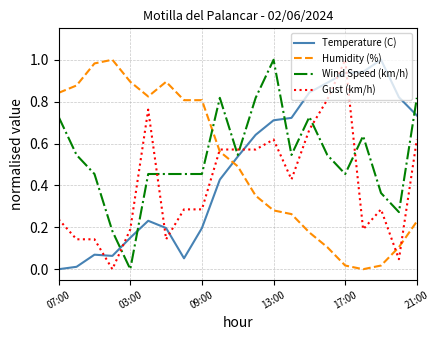

After their last crossing, which series has the higher values: Wind Speed (km/h) or Humidity (%)?

Wind Speed (km/h)